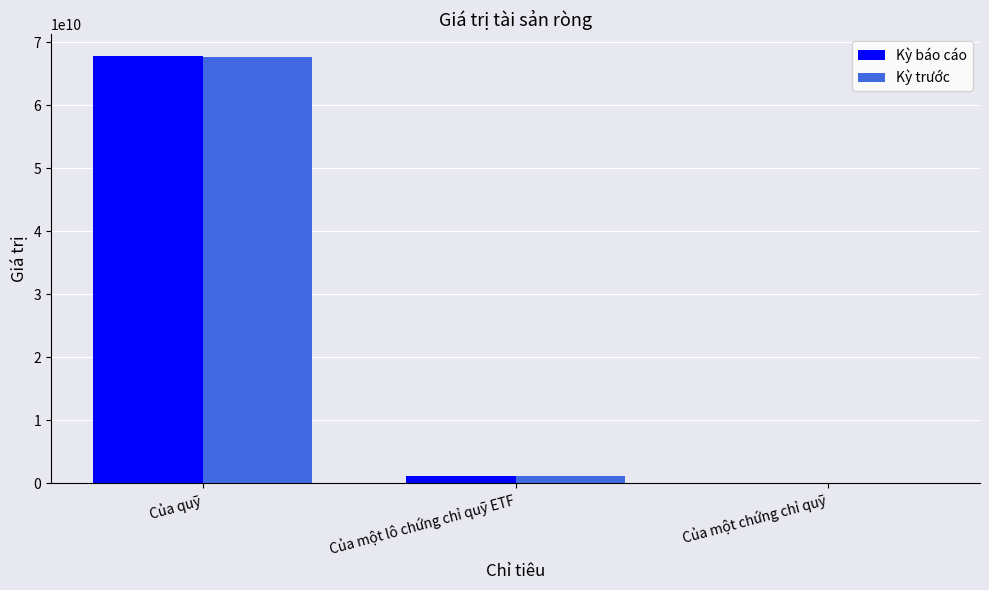

True or false: Kỳ báo cáo has a value of 10770.2 at Của một chứng chỉ quỹ.

True